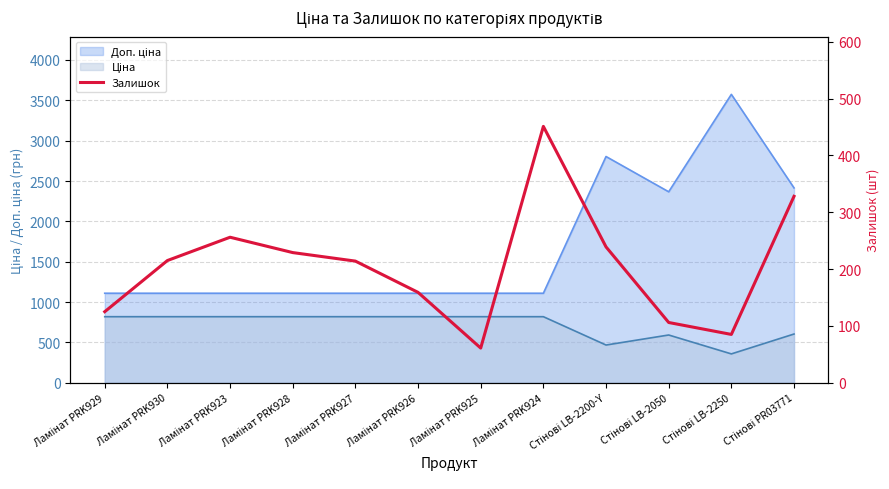

What is the minimum value shown in the chart?

61